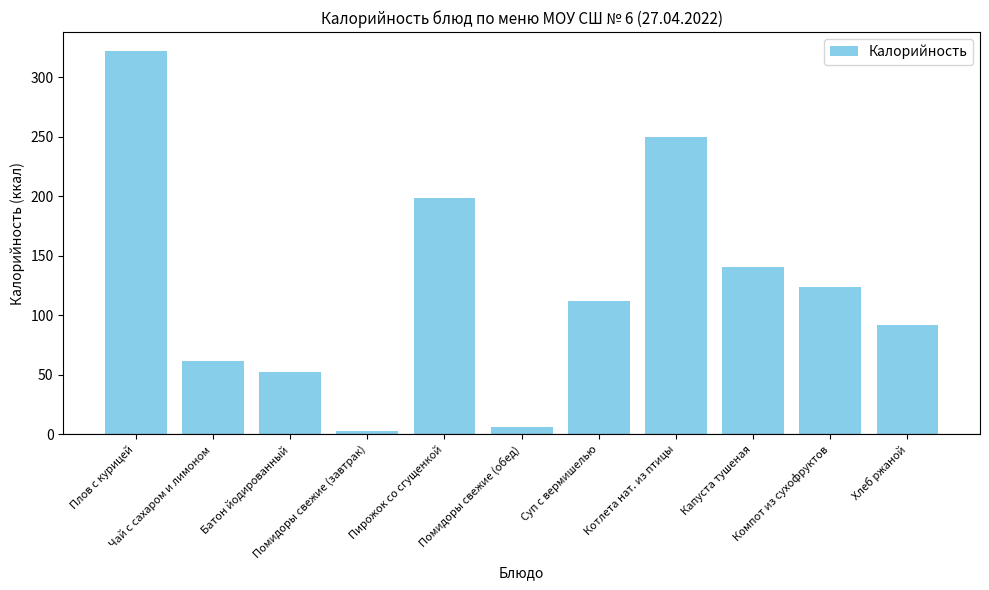

Read the value at Плов с курицей.

322.0